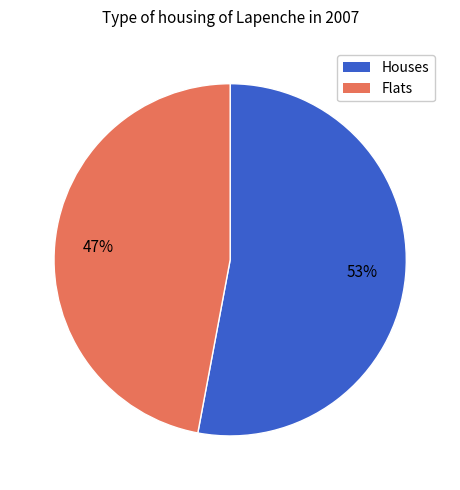

Is there any slice that represents more than half of the pie?

Yes